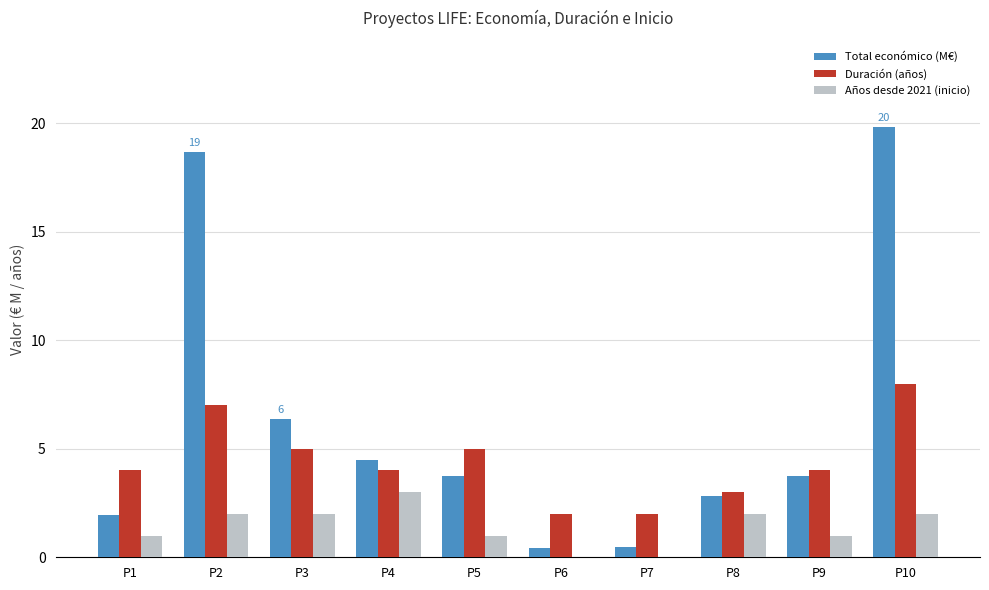

Where is Total económico (M€) nearest to the value 10?

P3